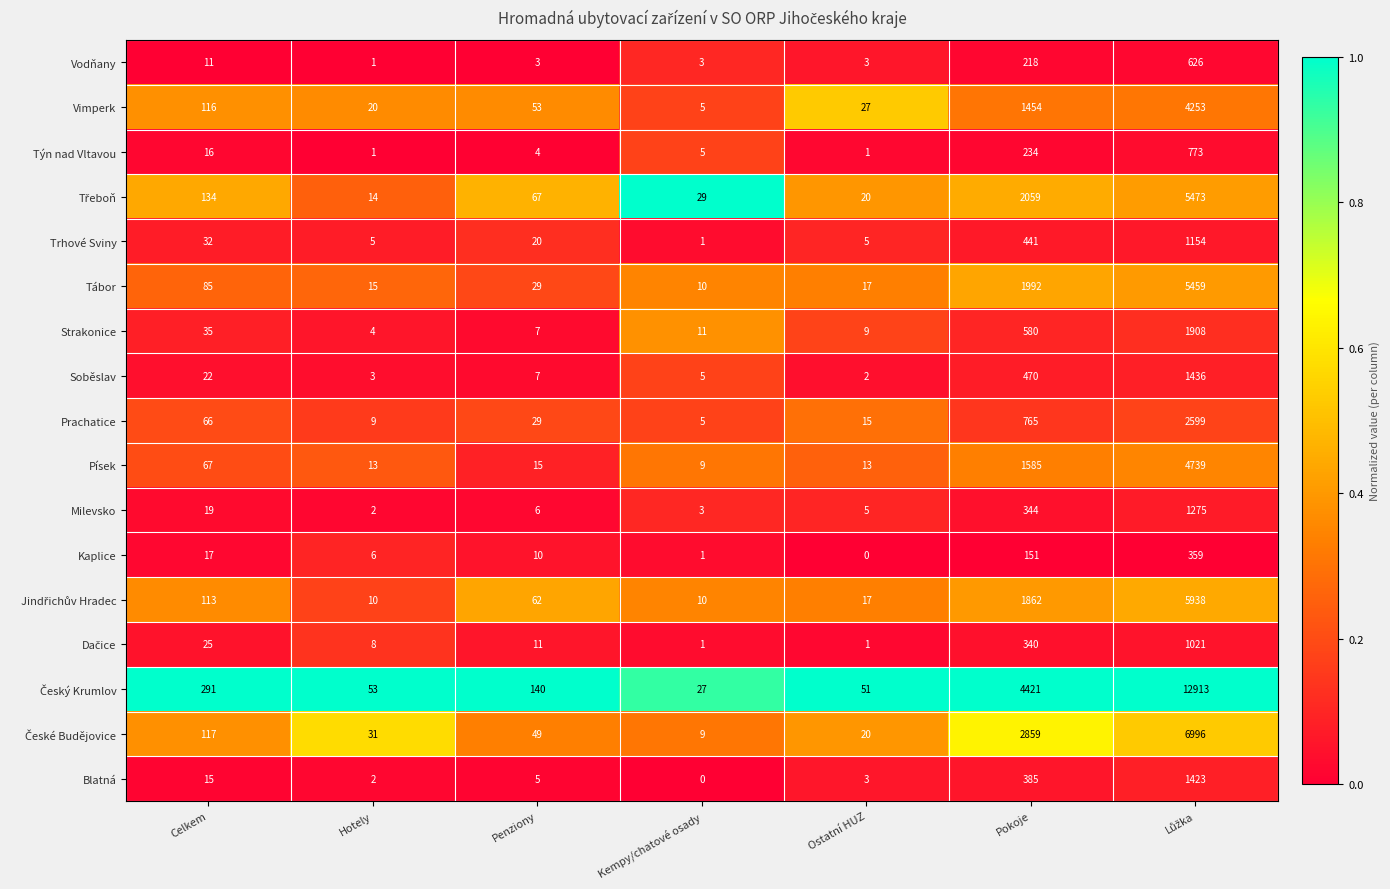

Which category has the lowest value in the Blatná series?

Kempy/chatové osady